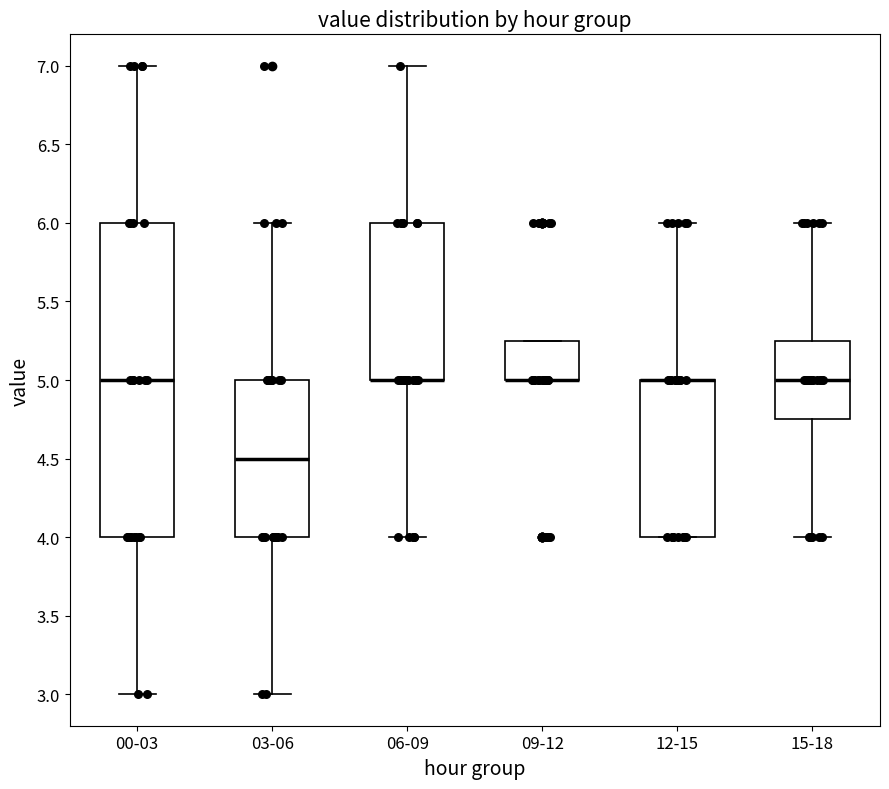

Where is the upper edge of the box for 12-15 on the y-axis? The values are not printed on the chart, so give them approximately, as read against the axis.

5.00